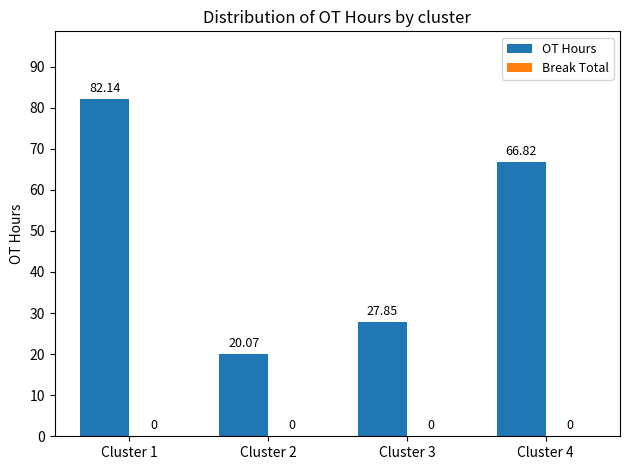

What is the greatest value displayed?

82.1